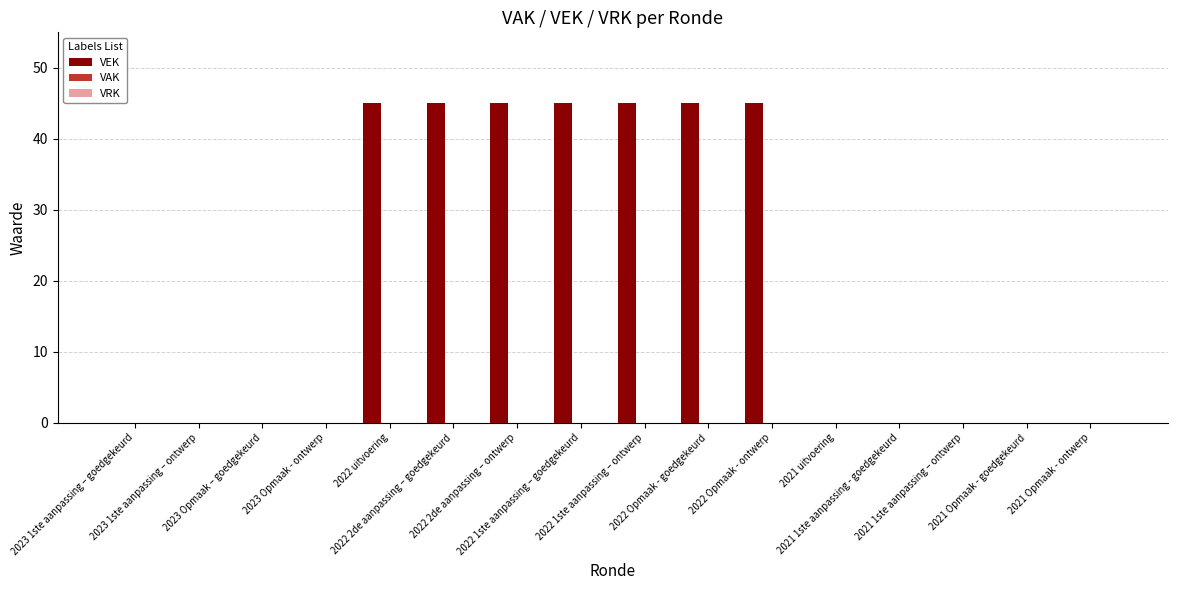

What is the sum of all values?

315